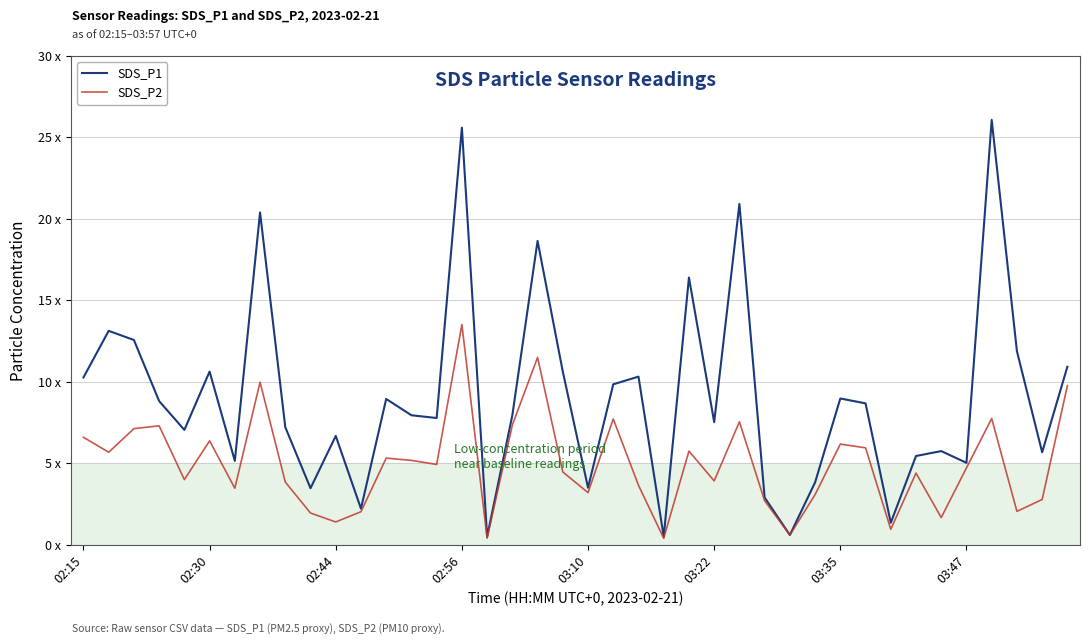

Reading left to right, transcribe all the data shown in this chart.

SDS_P1: 10.3	13.1	12.6	8.8	7.0	10.6	5.2	20.4	7.2	3.5	6.7	2.2	8.9	8.0	7.8	25.6	0.5	8.0	18.6	10.6	3.5	9.8	10.3	0.5	16.4	7.5	20.9	2.9	0.6	3.8	9.0	8.7	1.4	5.5	5.8	5.0	26.1	11.9	5.7	10.9
SDS_P2: 6.6	5.7	7.1	7.3	4.0	6.4	3.5	10.0	3.9	1.9	1.4	2.0	5.3	5.2	4.9	13.5	0.4	7.3	11.5	4.5	3.2	7.7	3.6	0.4	5.8	3.9	7.5	2.7	0.6	3.1	6.2	6.0	0.9	4.4	1.7	4.7	7.8	2.0	2.8	9.8